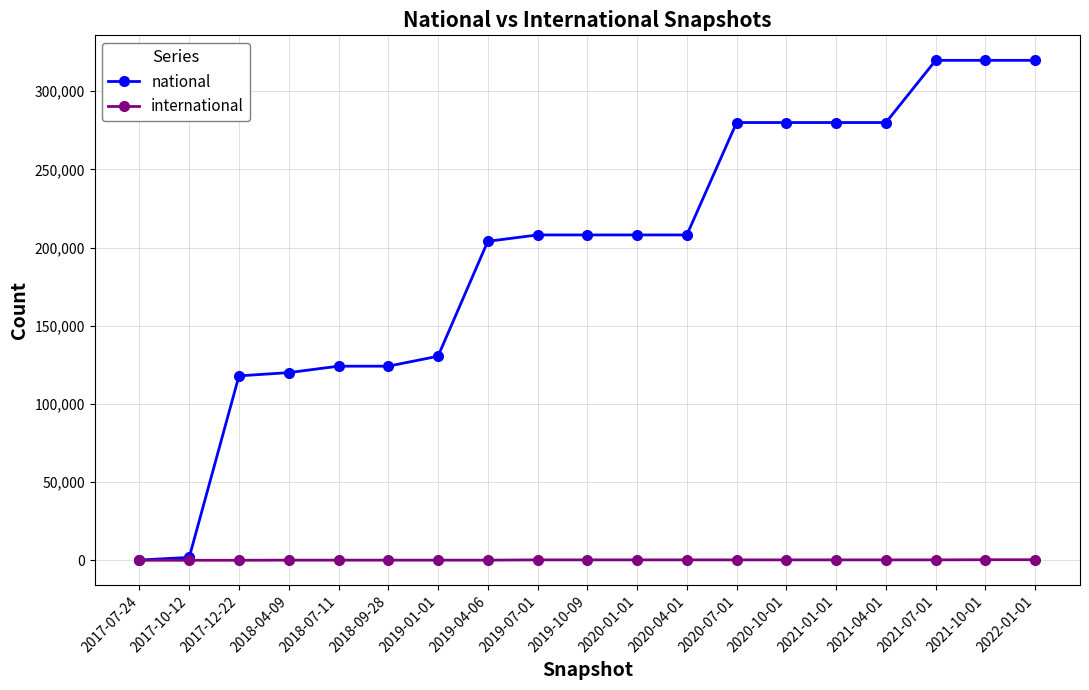

Where is national nearest to the value 159986?

2019-01-01